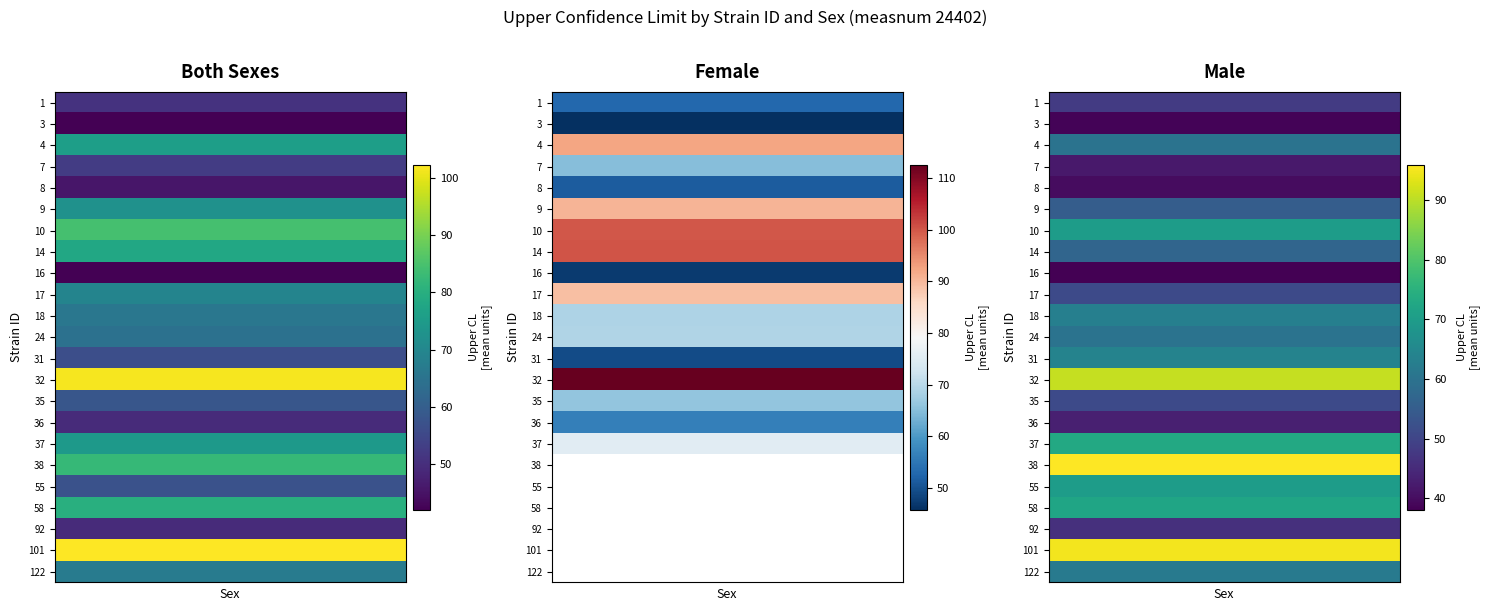

What is the sum of the f values at 37 and 14?

175.5